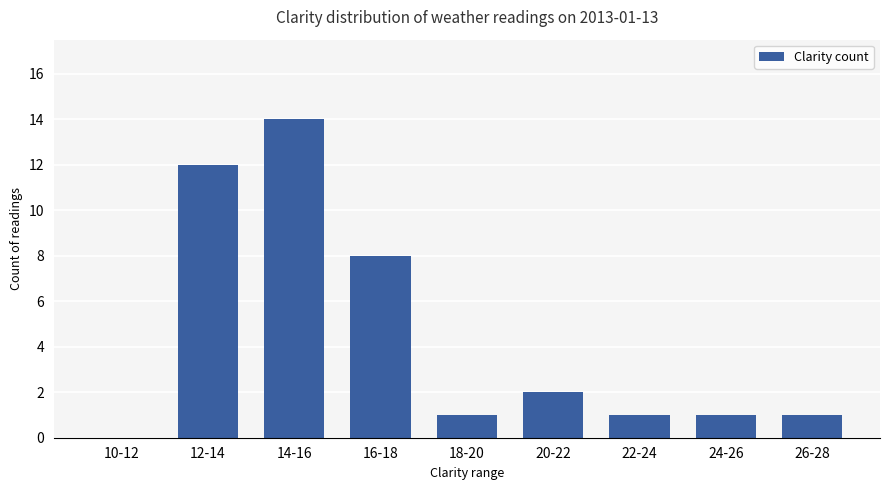

What is the sum of all values?

40